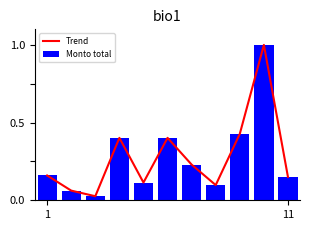

Which series has the largest range (max minus min)?

Trend